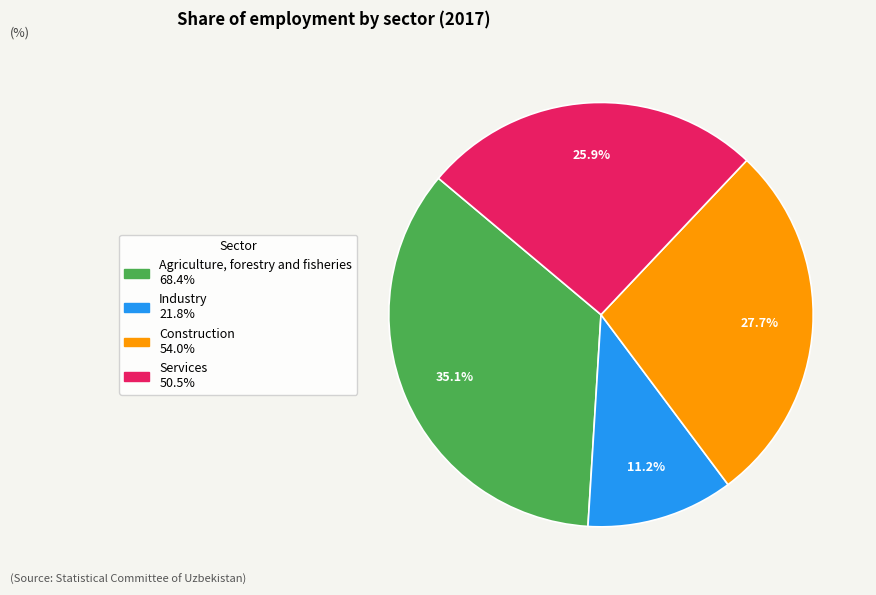

Does Industry account for over 50% of the chart?

No